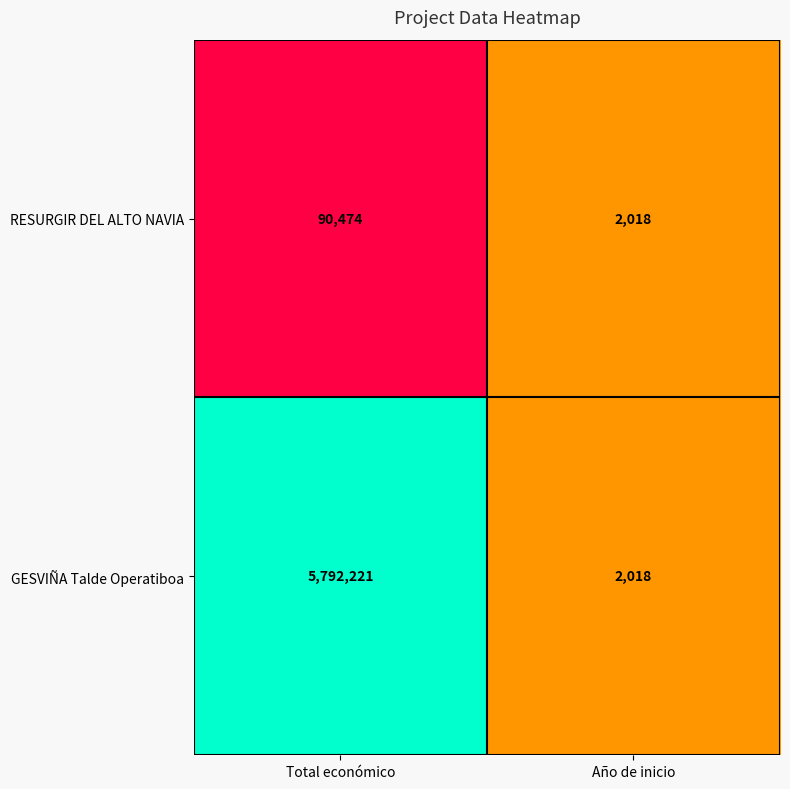

At Total económico, list the series in order from smallest to largest.

RESURGIR DEL ALTO NAVIA, GESVIÑA Talde Operatiboa